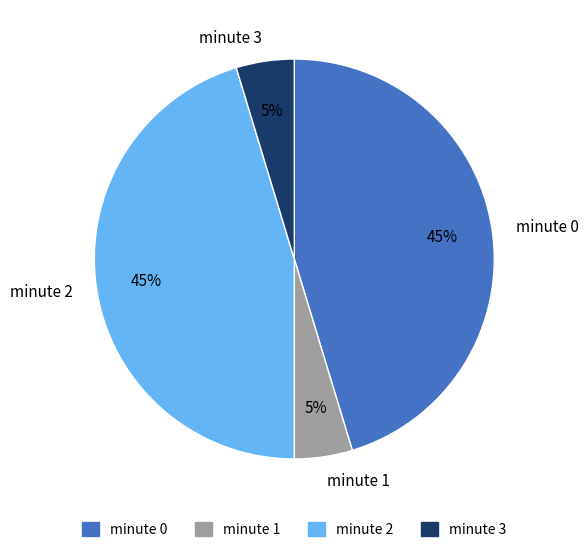

The minute 2 slice represents 45% of the pie. True or false?

True